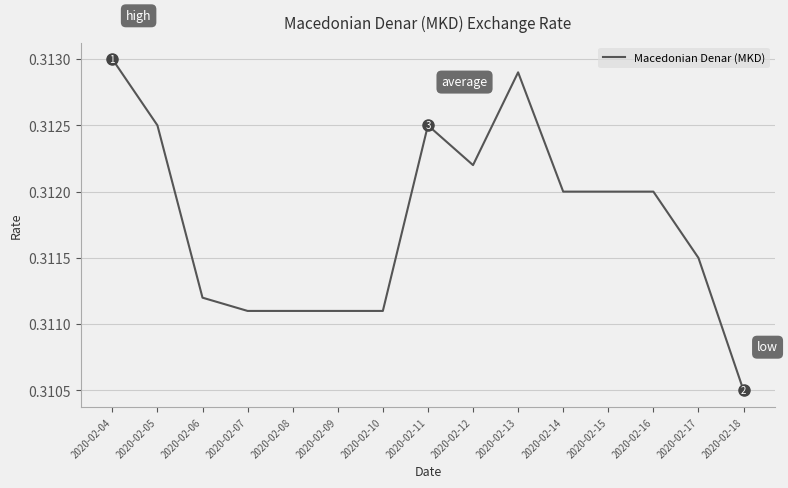

How many lines are shown in the chart?

1